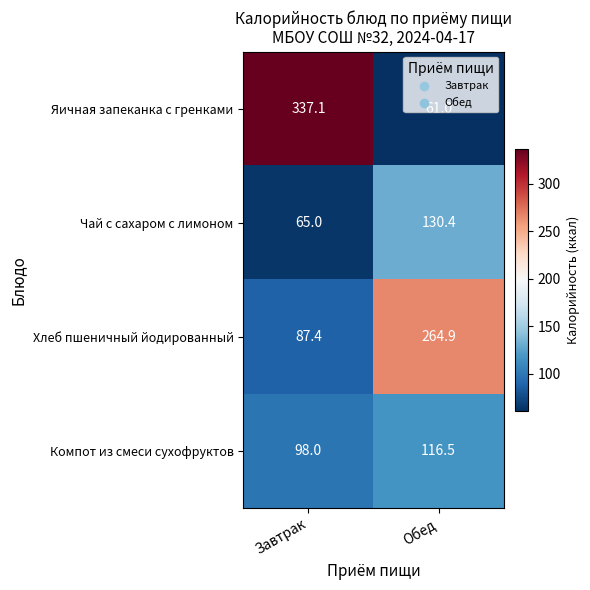

What is the approximate value of Яичная запеканка с гренками at Обед?

61.0